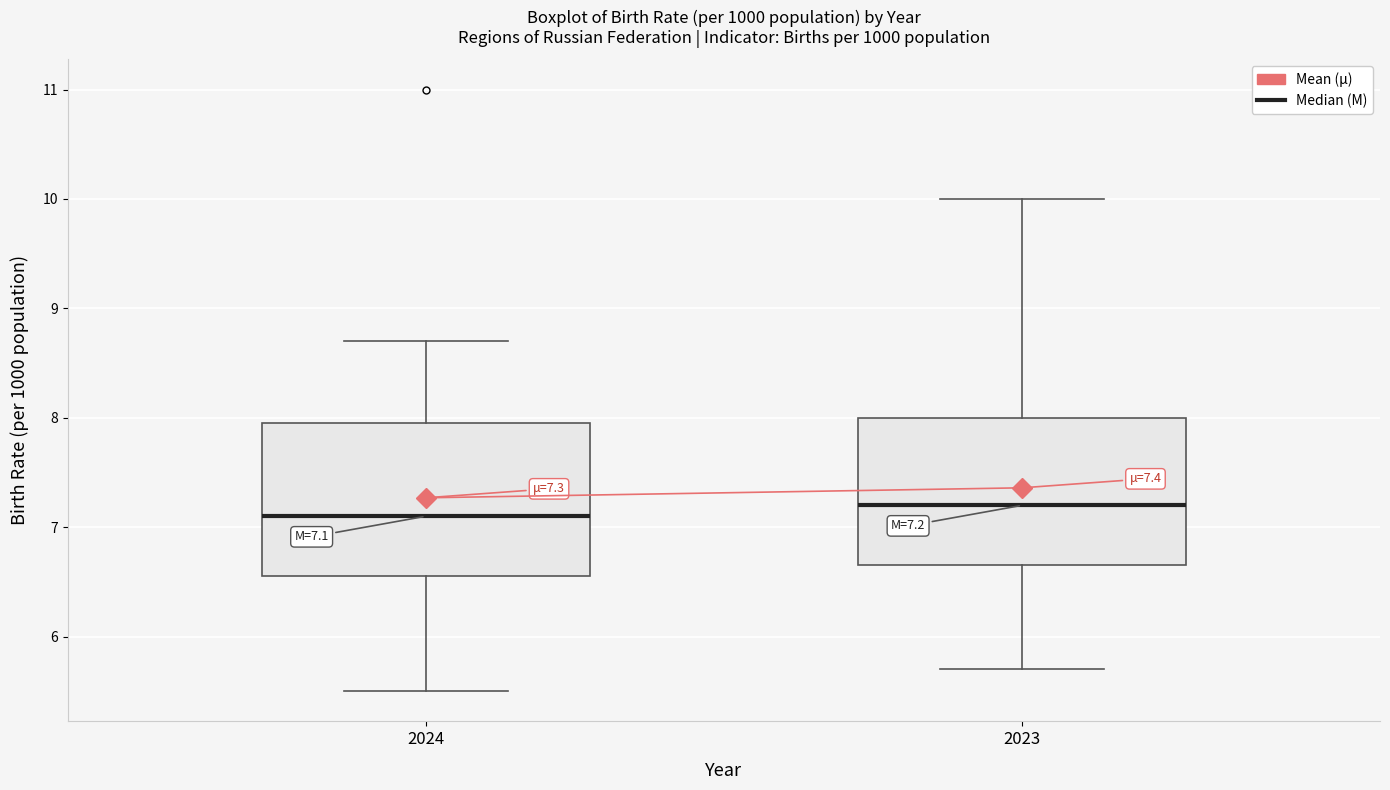

Which box's median line is the lowest?

2024